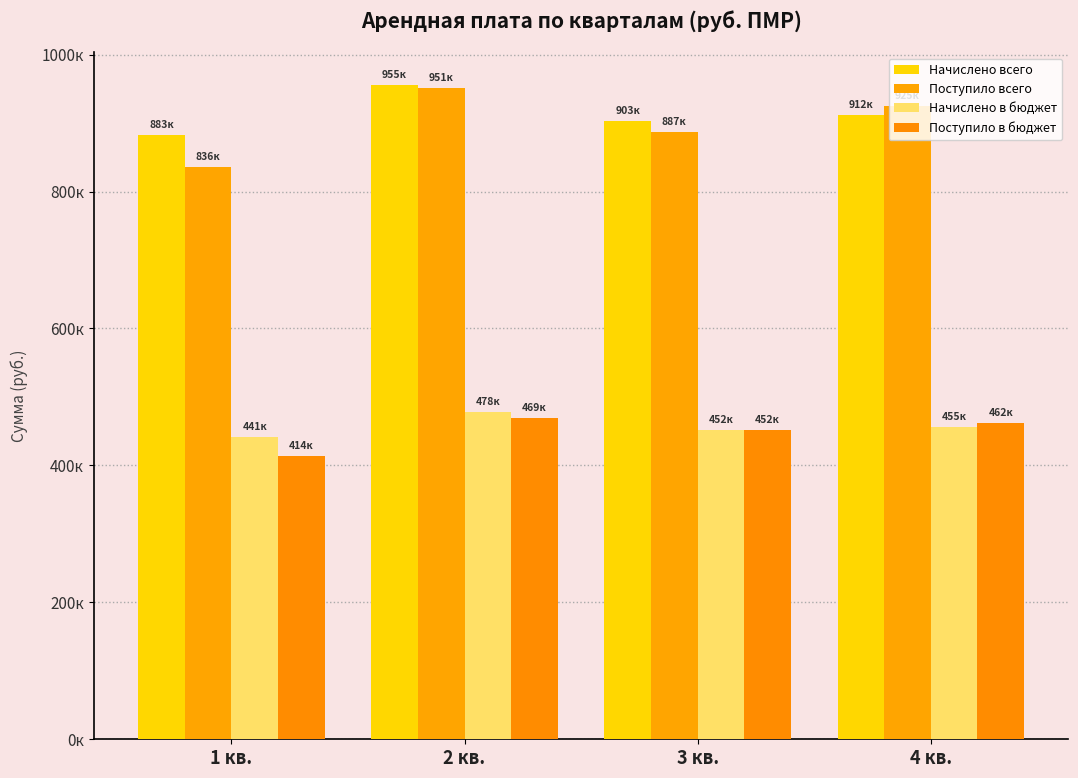

Does the chart contain any negative values?

No